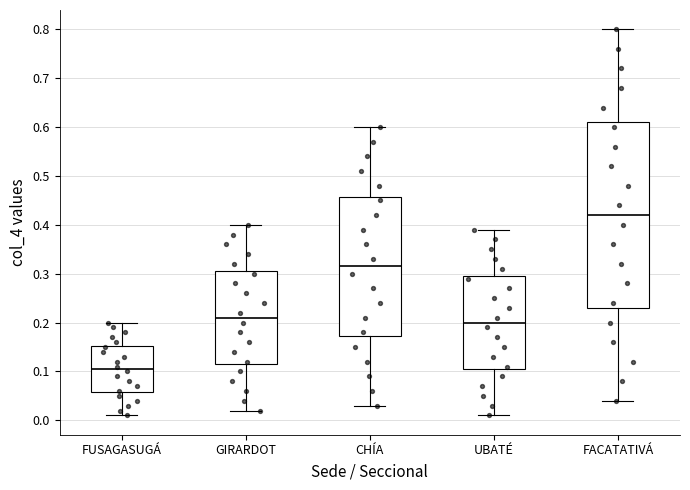

Which box's median line is the lowest?

FUSAGASUGÁ